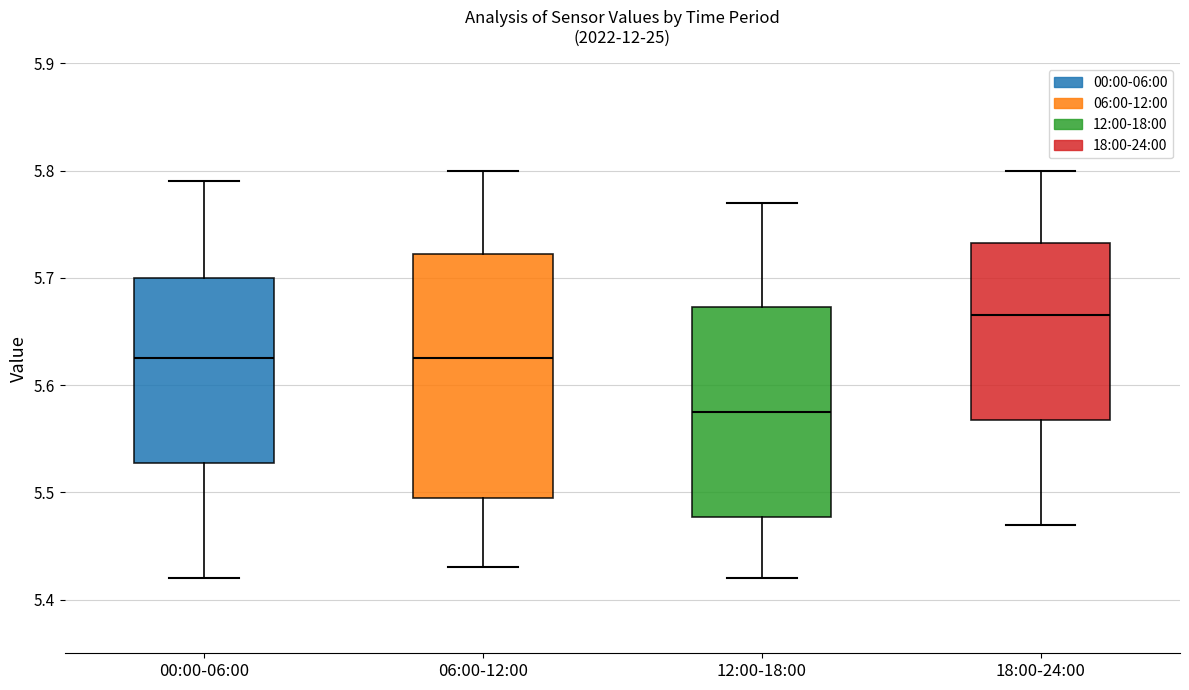

Where does the upper whisker of the box for 00:00-06:00 end on the y-axis? The values are not printed on the chart, so give them approximately, as read against the axis.

5.79